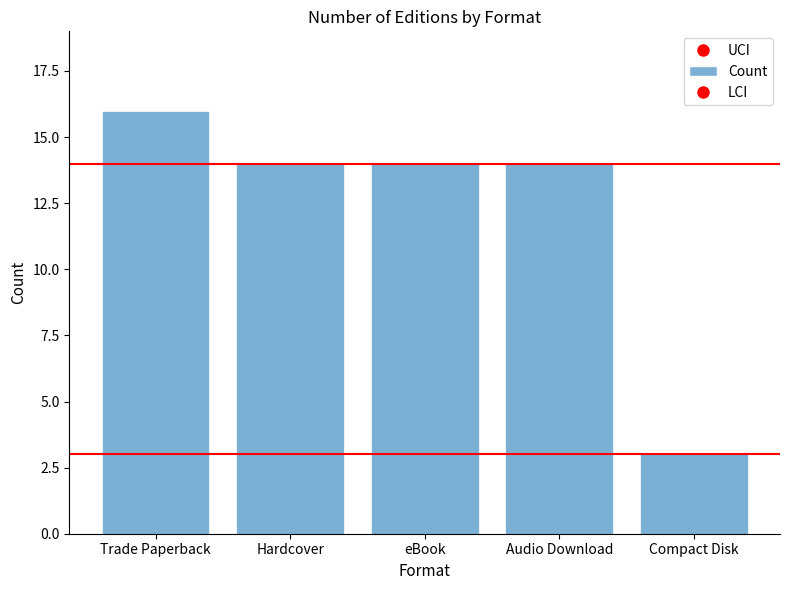

What is the change in value from eBook to Compact Disk?

-11